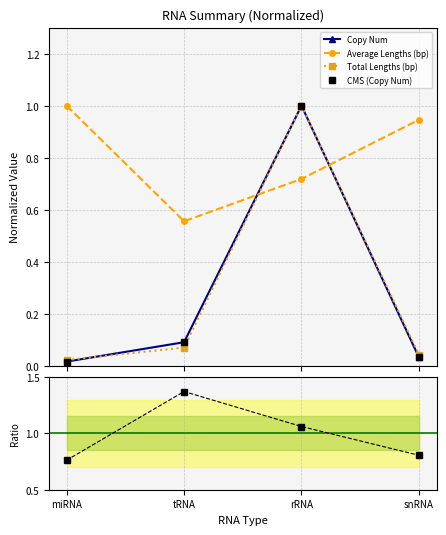

What value does the Total Lengths (bp) series have at tRNA?

0.1